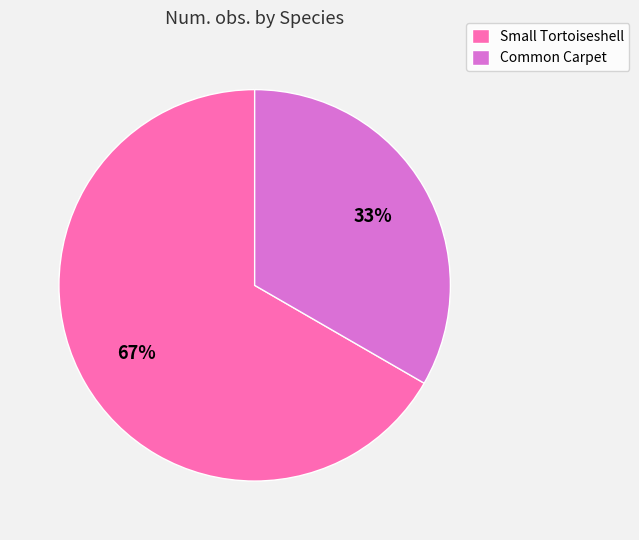

Is the sum of Common Carpet and Small Tortoiseshell greater than half?

Yes